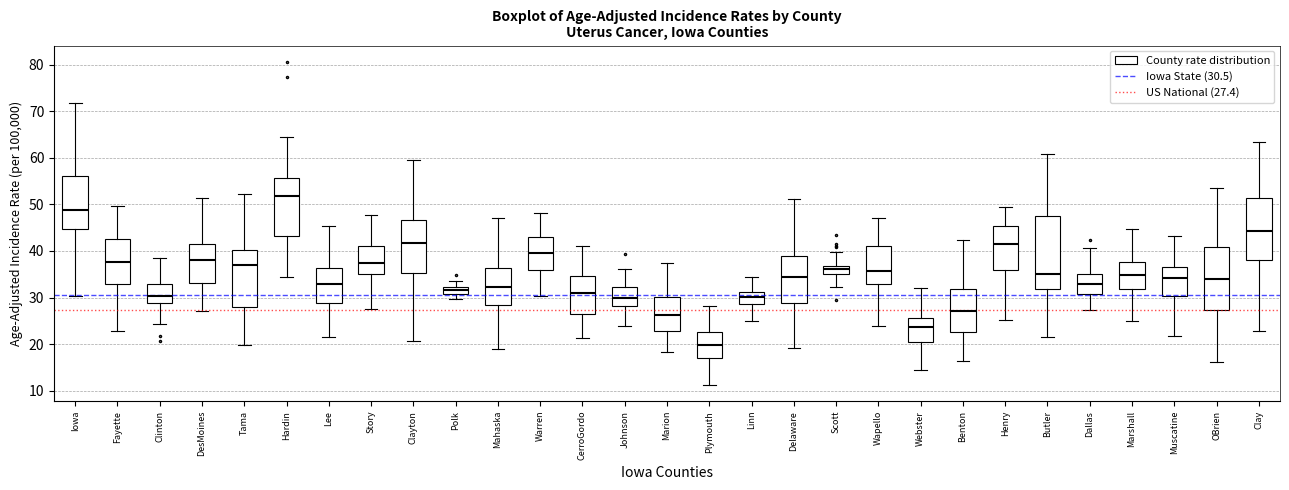

Which box is the tallest, from its lower edge to its upper edge?

Butler